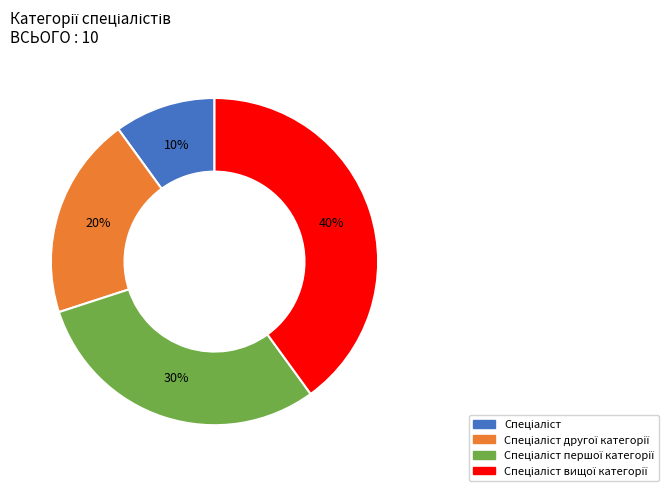

To the nearest percent, what is the difference between the largest and smallest slice percentages?

30%